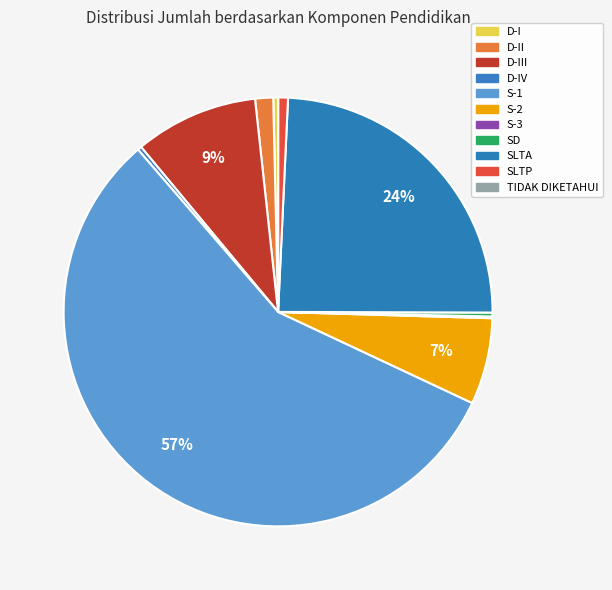

Is there a majority slice in this chart?

Yes